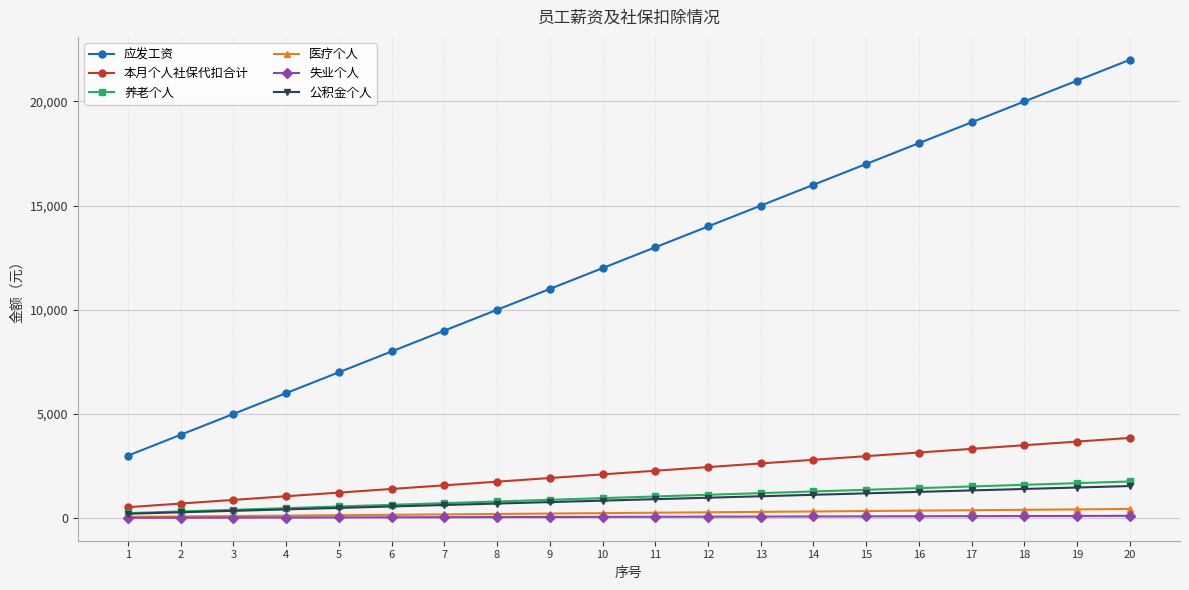

True or false: 本月个人社保代扣合计 and 失业个人 intersect in this chart.

False